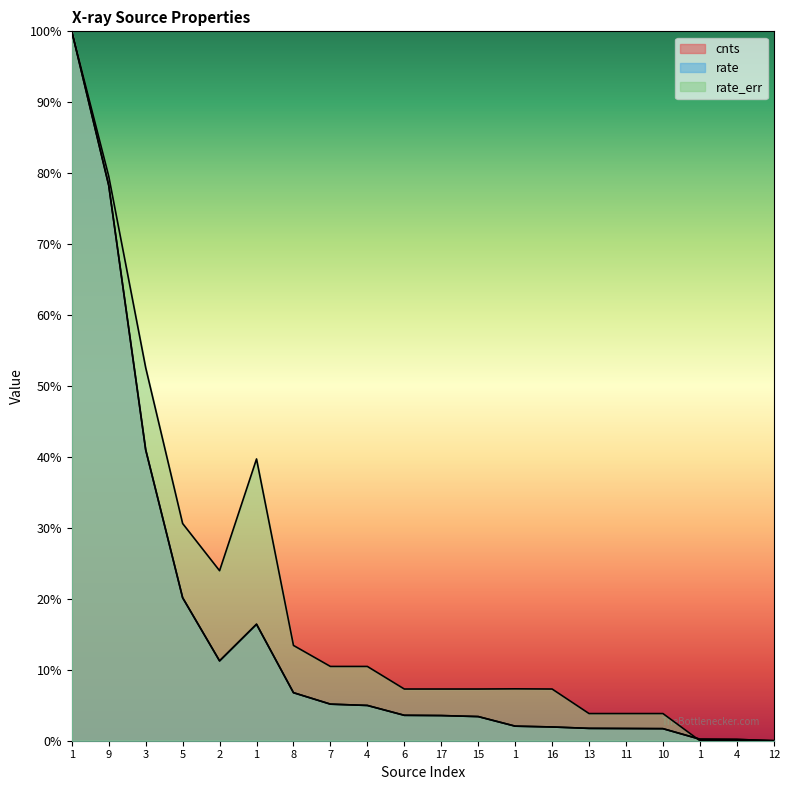

What is the label of the 2nd point from the right?

4